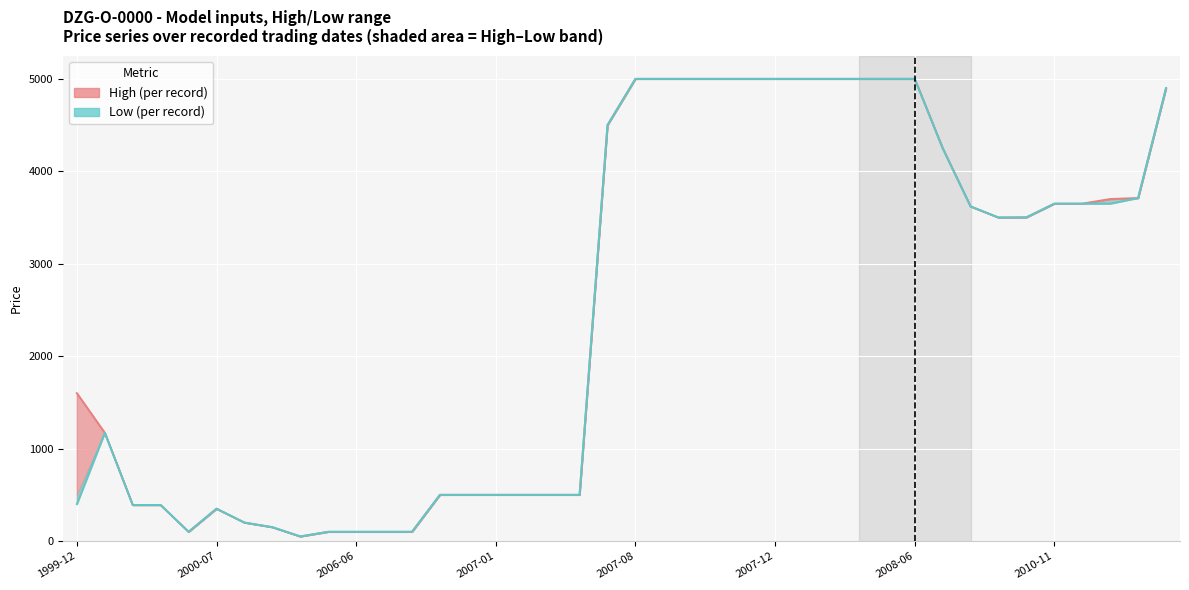

Does the chart display data point markers on the line(s)?

No